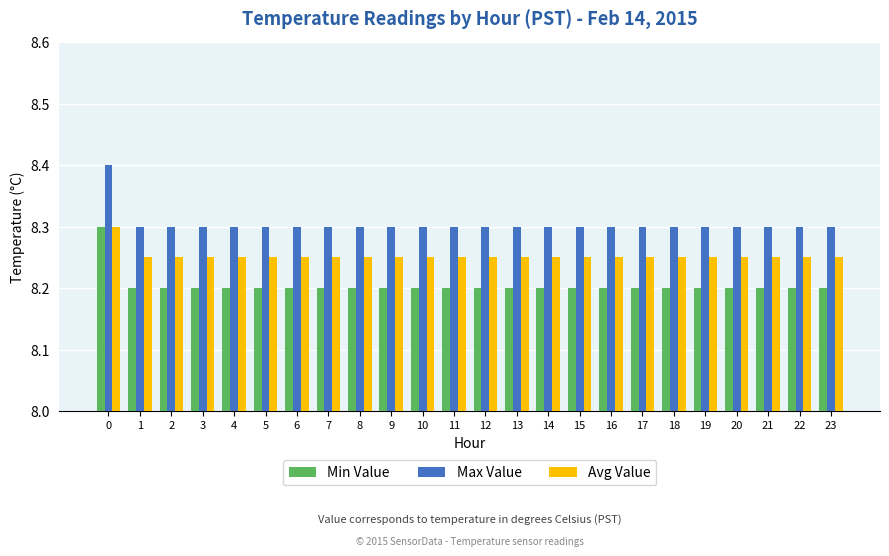

Is it true that Min Value equals 14.7 at 2?

False